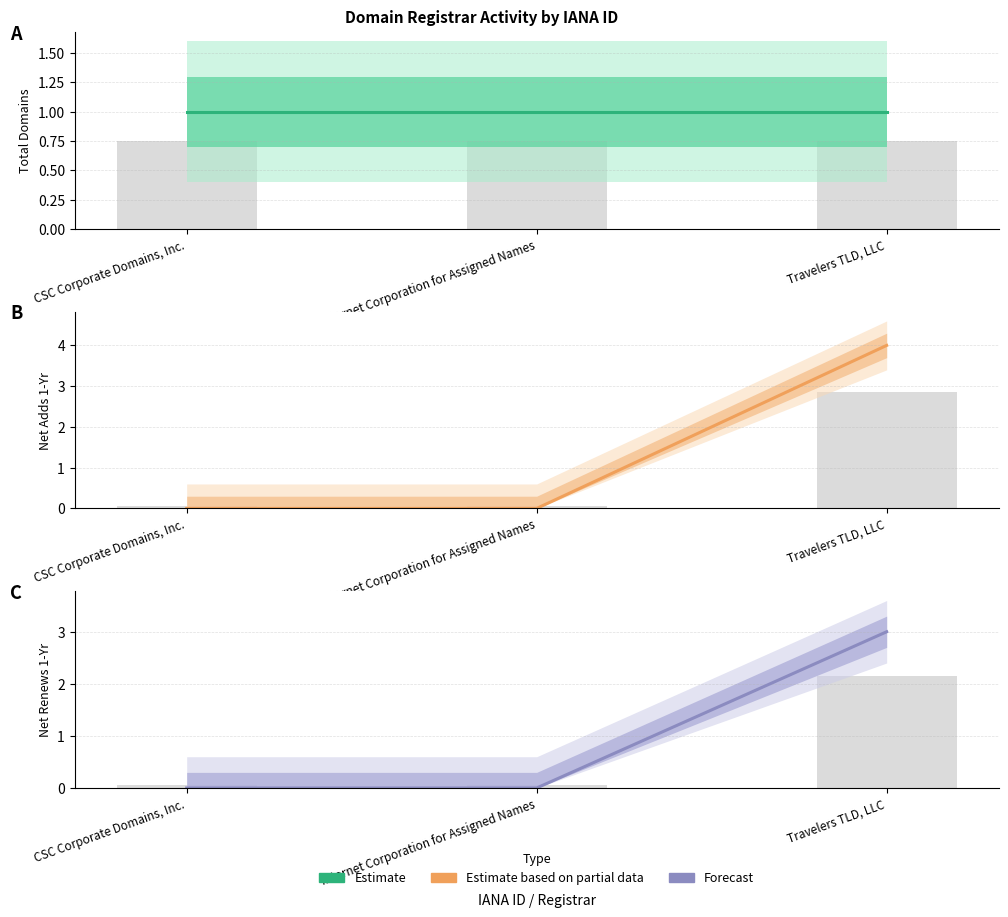

At how many categories does at least one series exceed 2?

1